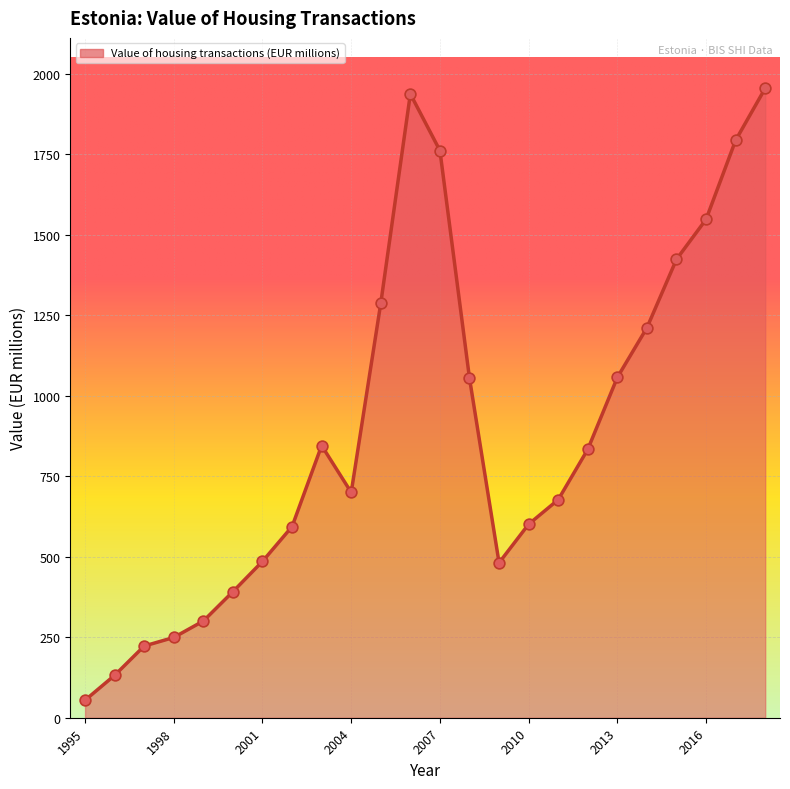

What is the minimum value shown in the chart?

54.5